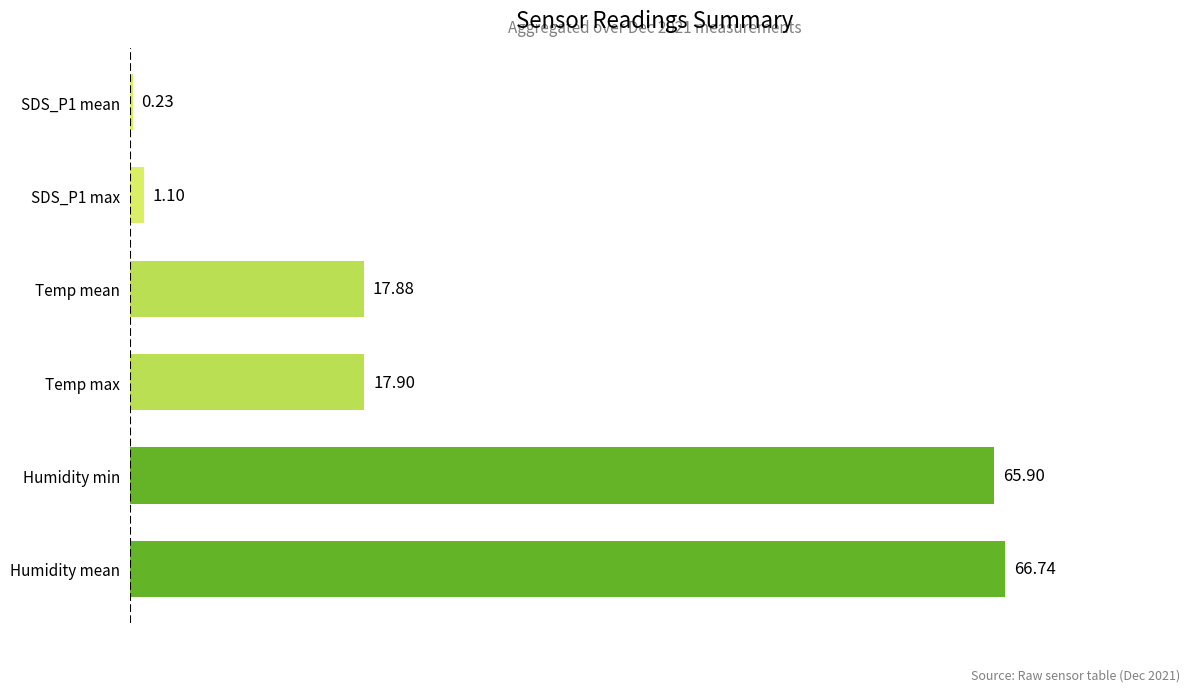

At which label is the value closest to 33?

Temp max